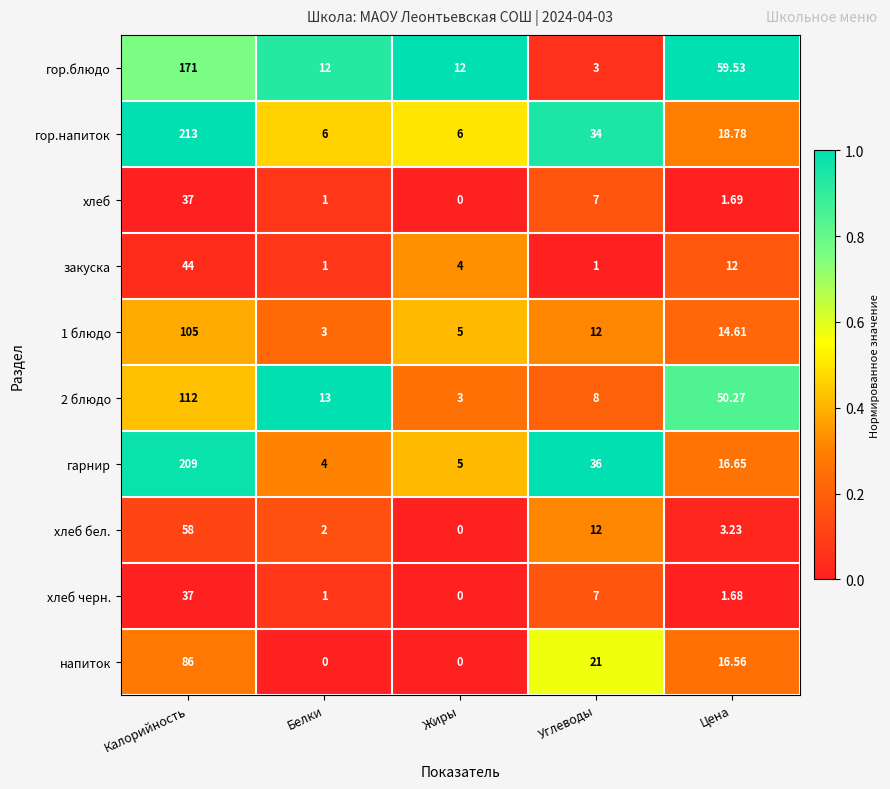

Is the value of хлеб черн. at Жиры greater than the value of гор.напиток at Углеводы?

No